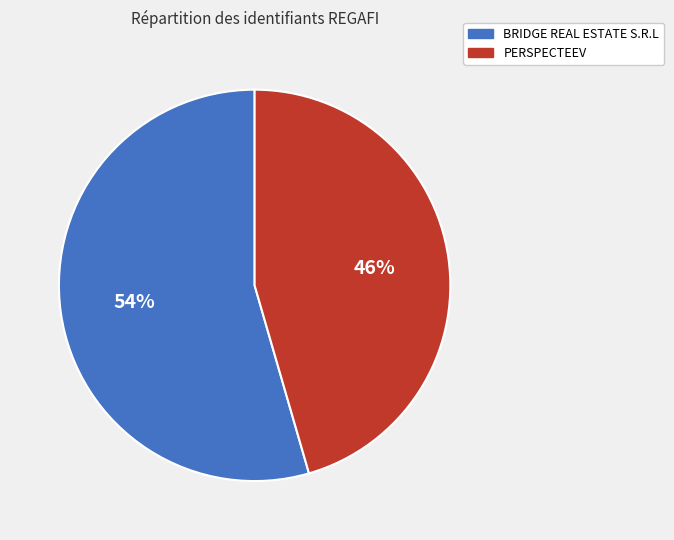

Combined, do PERSPECTEEV and BRIDGE REAL ESTATE S.R.L account for over 50%?

Yes